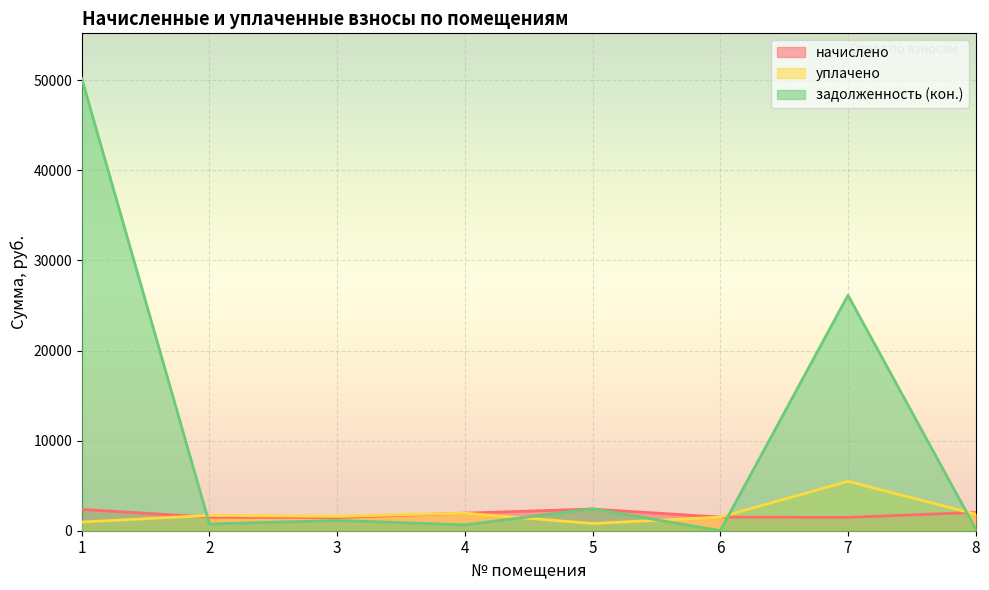

Rank the series at 4 from highest to lowest value.

начислено, уплачено, задолженность (кон.)